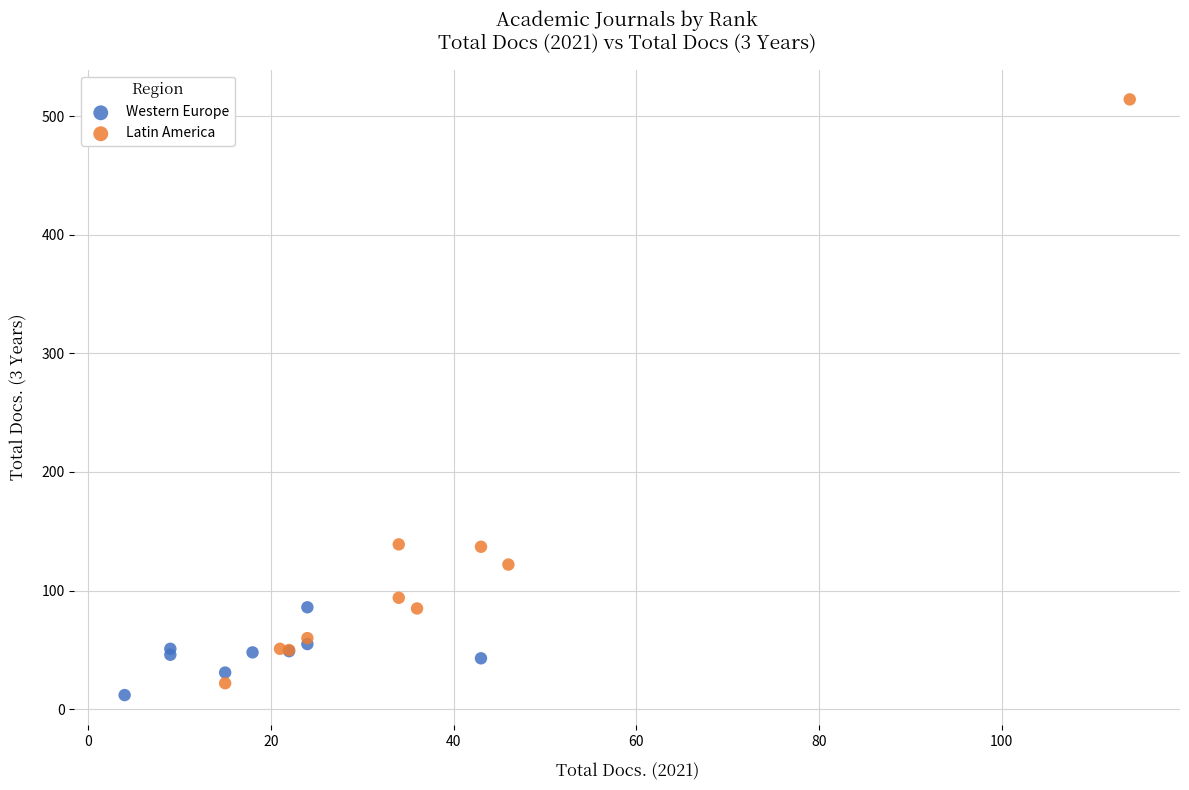

Which series contains the highest Y value?

Latin America